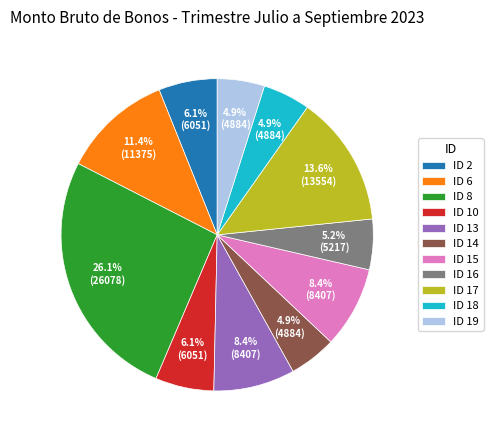

Does any single category account for the majority?

No